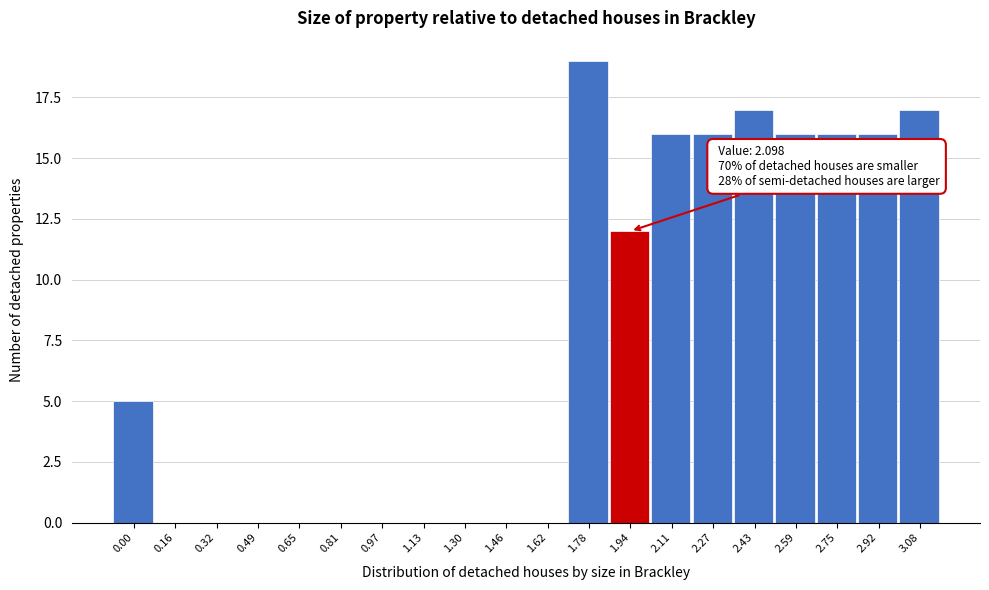

Reading left to right, what are all the values shown in this chart?

0.00=5	0.16=0	0.32=0	0.49=0	0.65=0	0.81=0	0.97=0	1.13=0	1.30=0	1.46=0	1.62=0	1.78=19	1.94=12	2.11=16	2.27=16	2.43=17	2.59=16	2.75=16	2.92=16	3.08=17